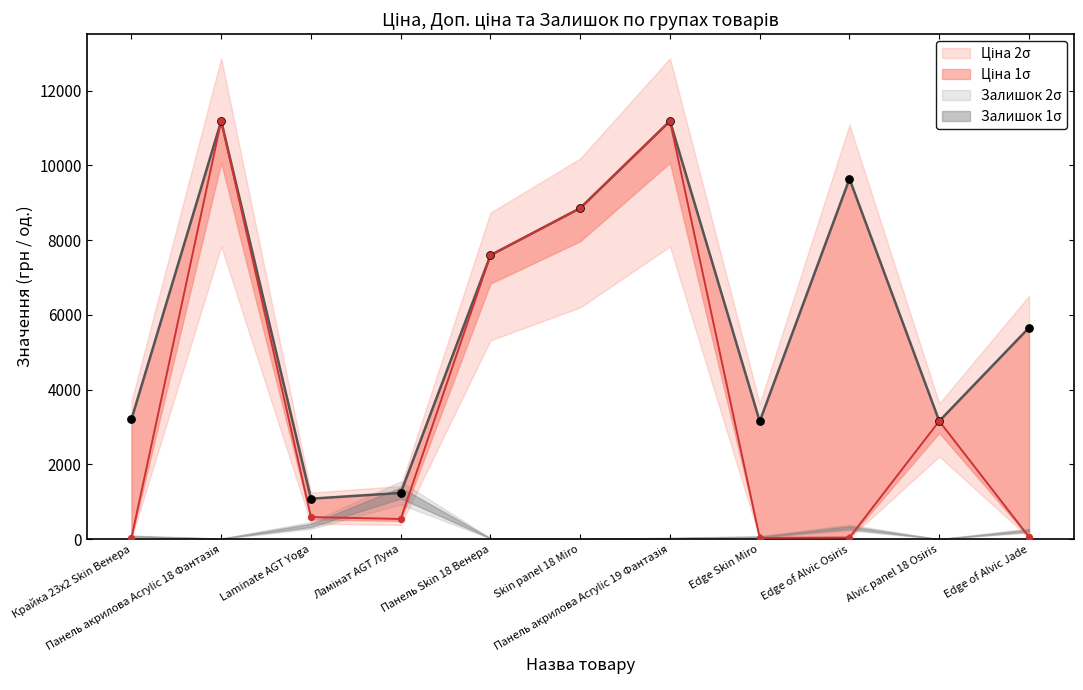

Which series reaches the minimum Y coordinate?

Ціна